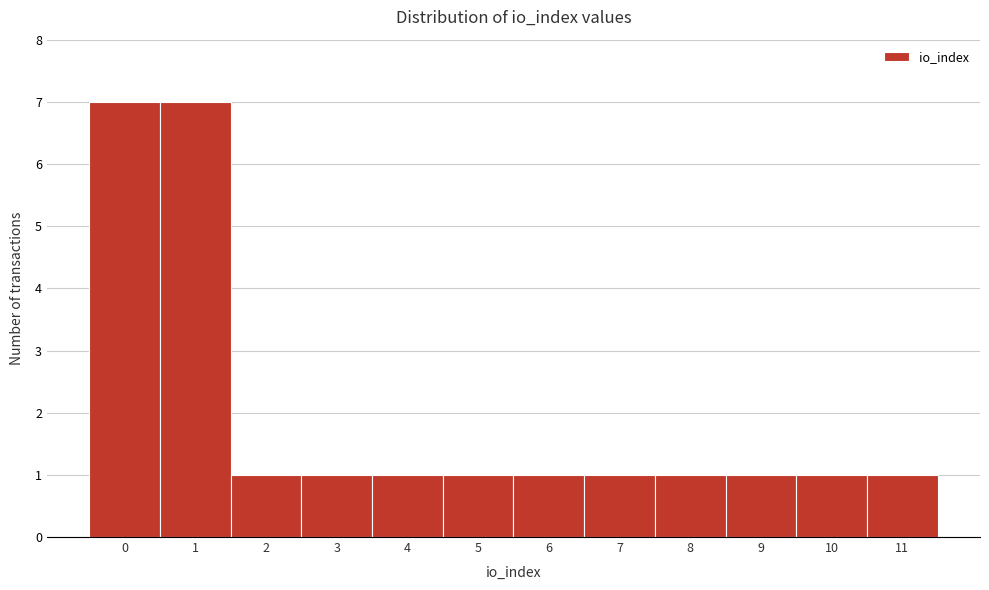

Reading left to right, what are all the values shown in this chart?

0=7	1=7	2=1	3=1	4=1	5=1	6=1	7=1	8=1	9=1	10=1	11=1